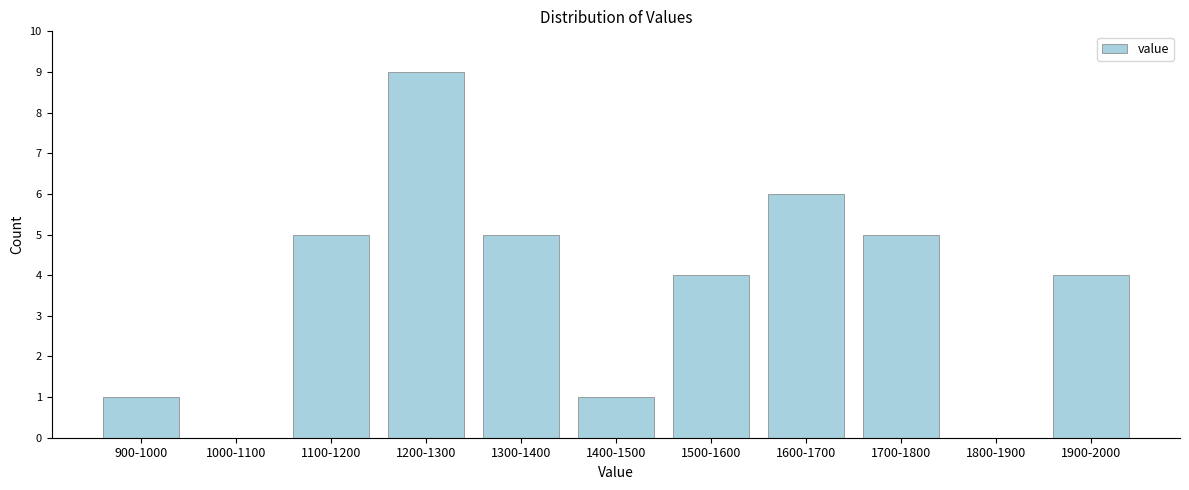

Reading left to right, extract all data points from this chart.

900-1000=1	1000-1100=0	1100-1200=5	1200-1300=9	1300-1400=5	1400-1500=1	1500-1600=4	1600-1700=6	1700-1800=5	1800-1900=0	1900-2000=4